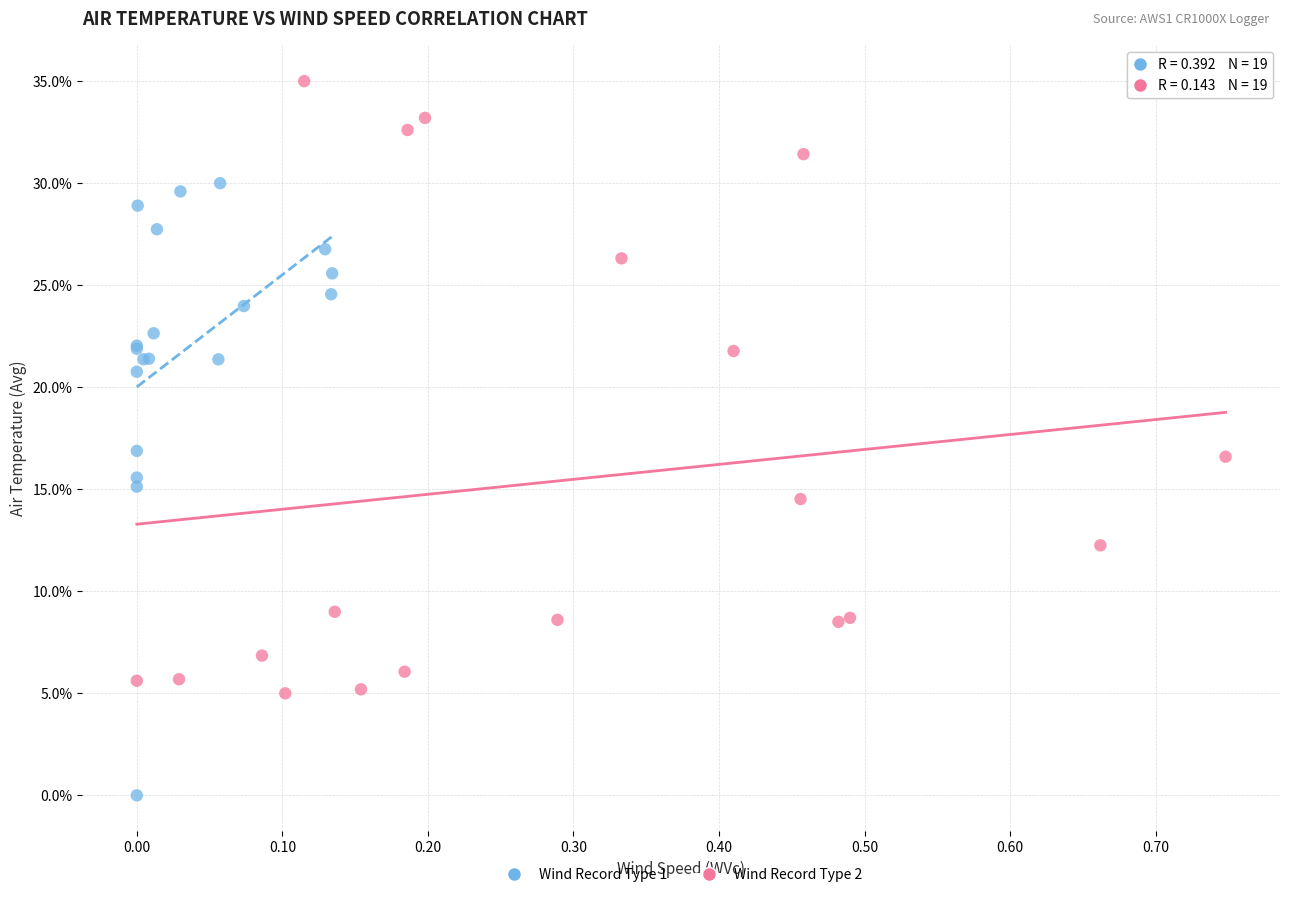

Which series contains the highest Y value?

Wind Record Type 2